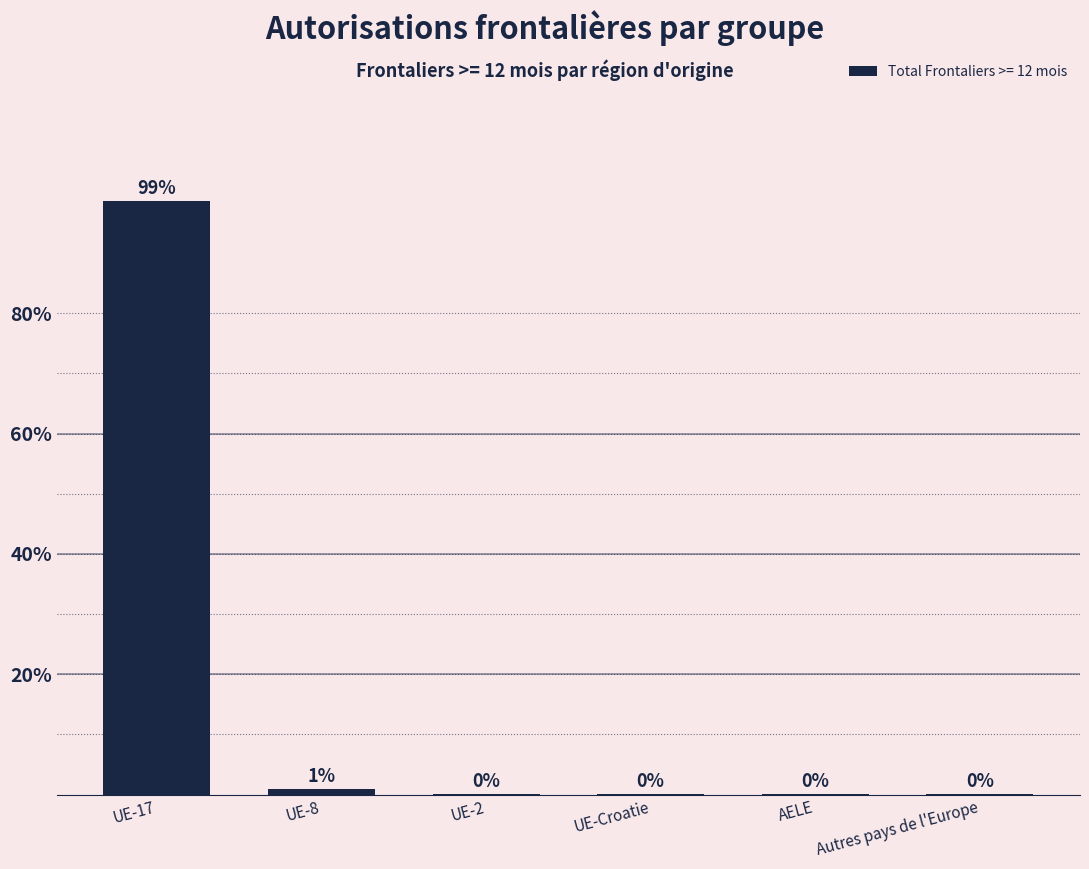

What is the maximum value shown in the chart?

98.7